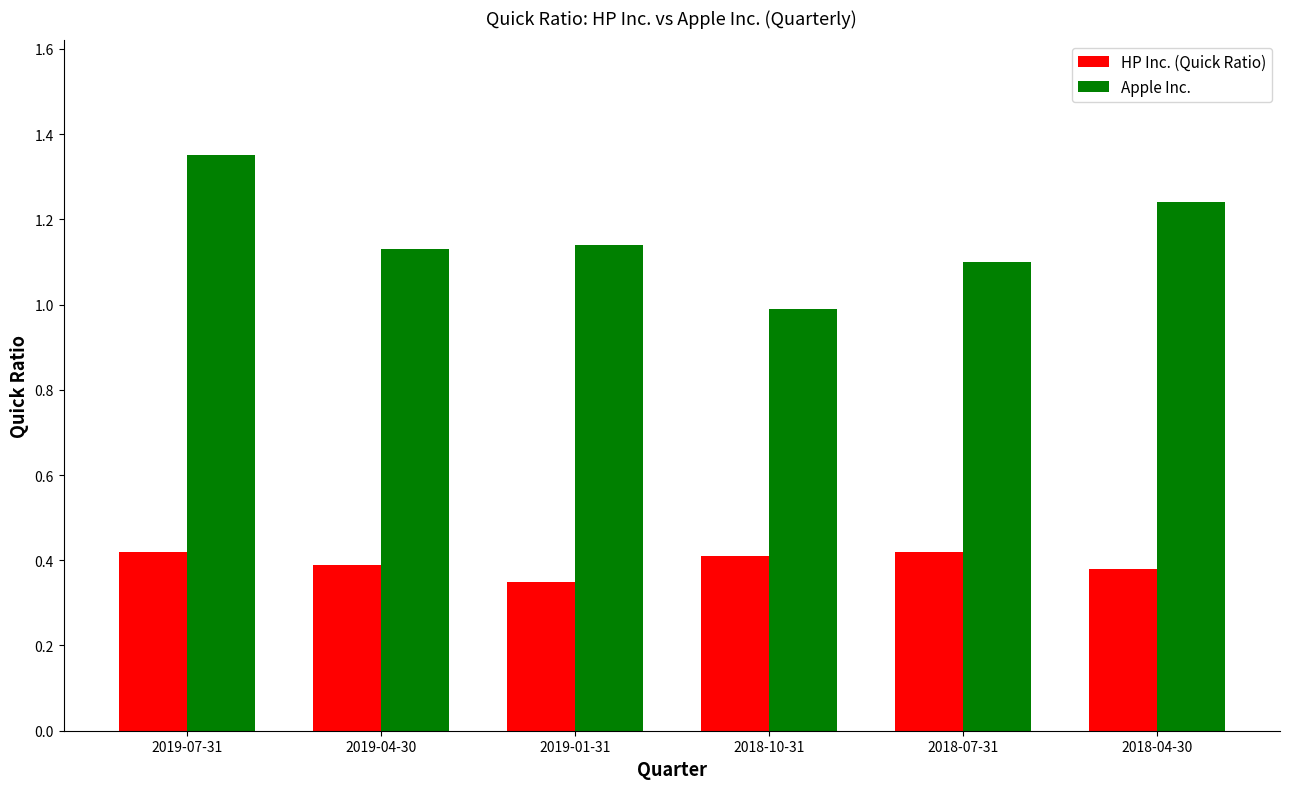

What is the difference between the maximum and minimum values in the HP Inc. (Quick Ratio) series?

0.1